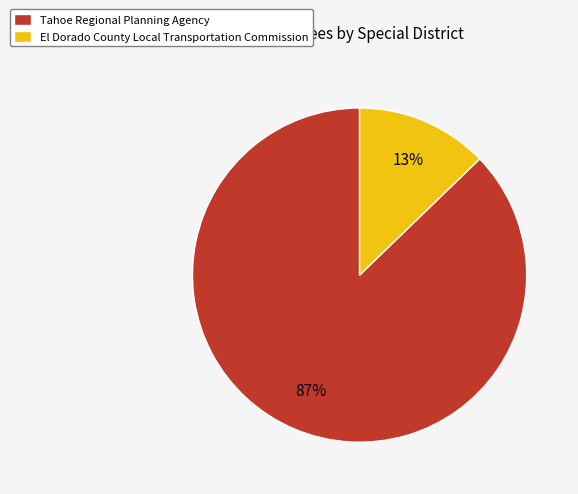

Is it true that Tahoe Regional Planning Agency is 87% of the pie?

True